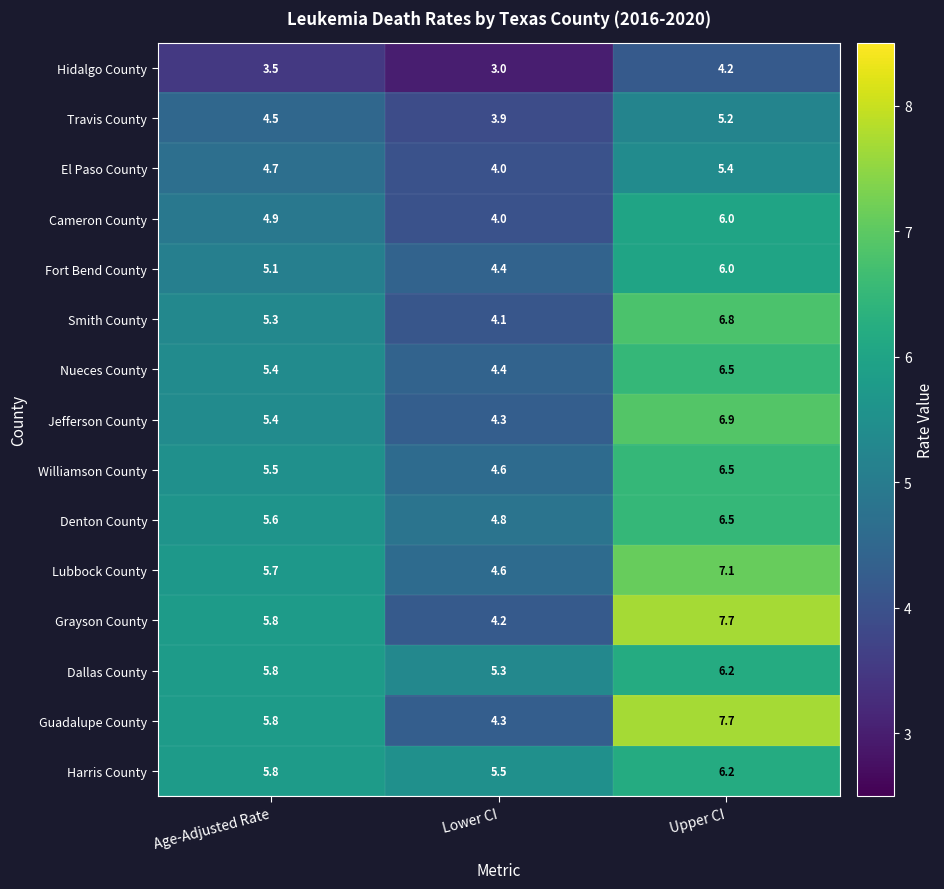

How many categories are shown in the chart?

3